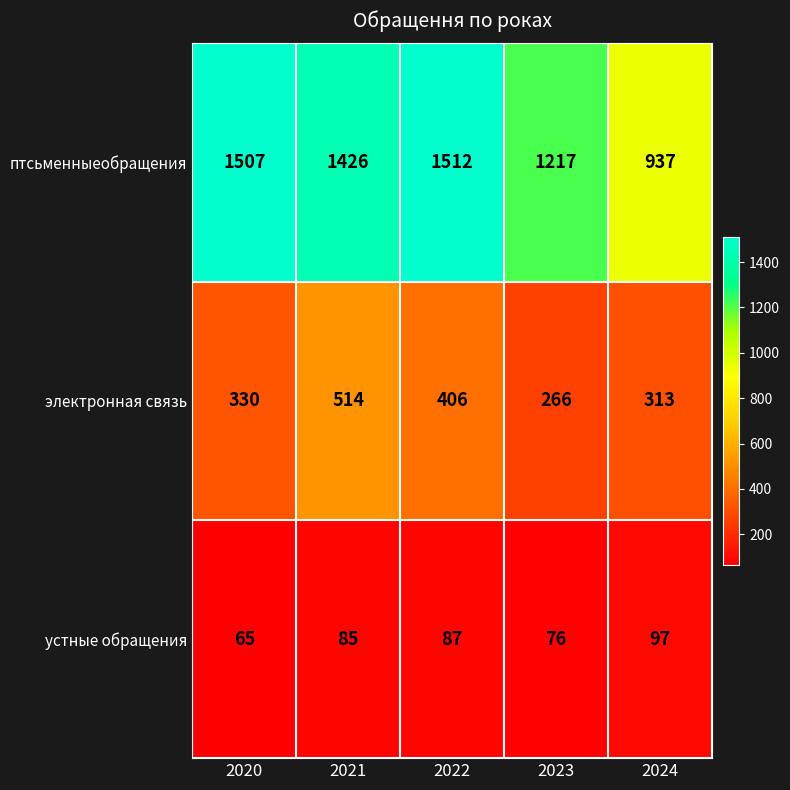

Reading left to right, extract all data points from this chart.

птсьменныеобращения: 1507	1426	1512	1217	937
электронная связь: 330	514	406	266	313
устные обращения: 65	85	87	76	97